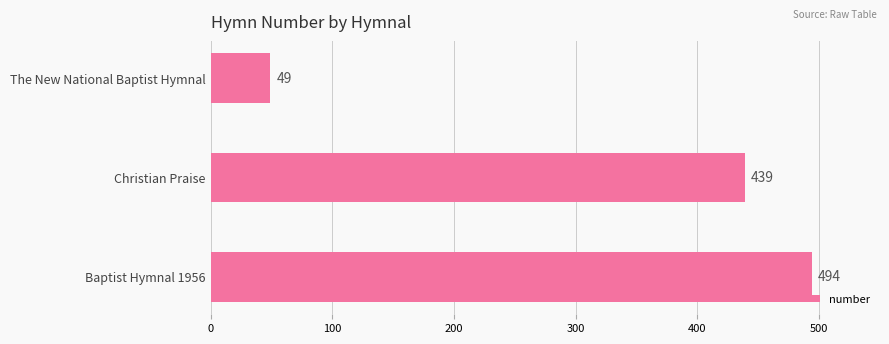

What is the smallest value displayed?

49